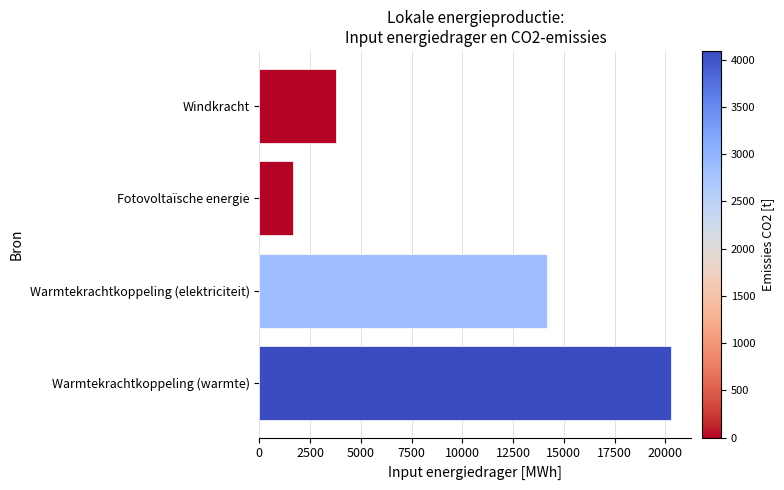

What is the difference between the maximum and second lowest values?

16469.6